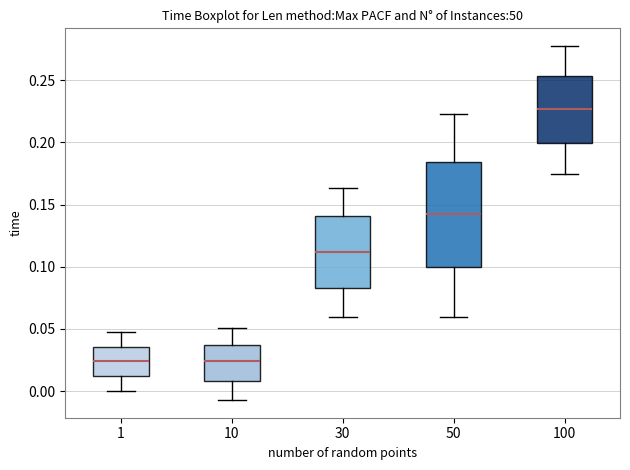

Reading left to right, transcribe this box plot: for each box, give where its median line is, the range the box spans, and where its two whiskers end, as read against the y-axis. The values are not printed on the chart, so give them approximately, as read against the axis.

1: median 0.025, box 0.010 to 0.035, whiskers 0.000 to 0.050
10: median 0.025, box 0.010 to 0.035, whiskers -0.005 to 0.050
30: median 0.110, box 0.085 to 0.140, whiskers 0.060 to 0.165
50: median 0.140, box 0.100 to 0.185, whiskers 0.060 to 0.225
100: median 0.225, box 0.200 to 0.255, whiskers 0.175 to 0.280